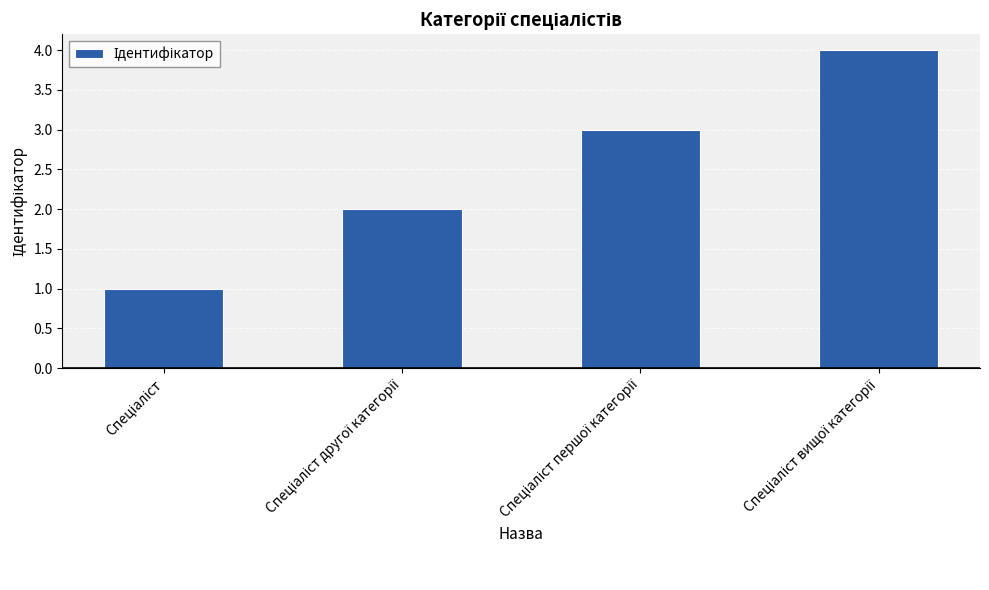

What is the difference between the maximum and minimum values?

3